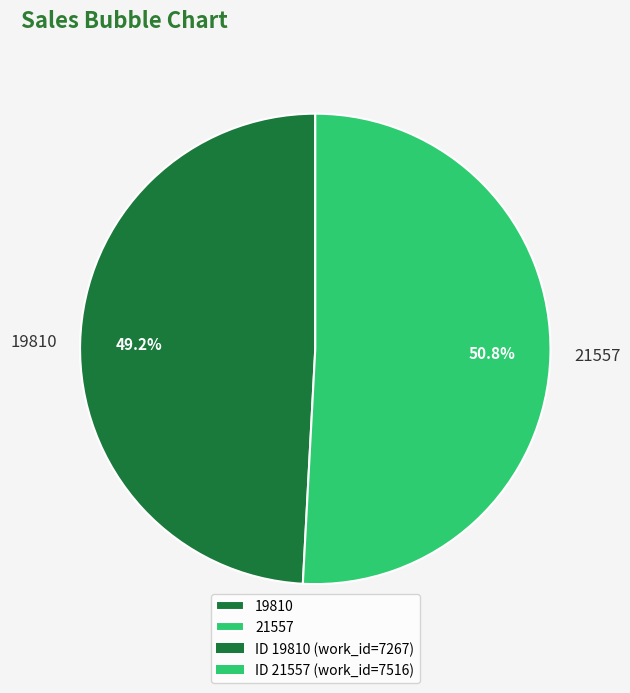

Count the number of slices in the pie.

2